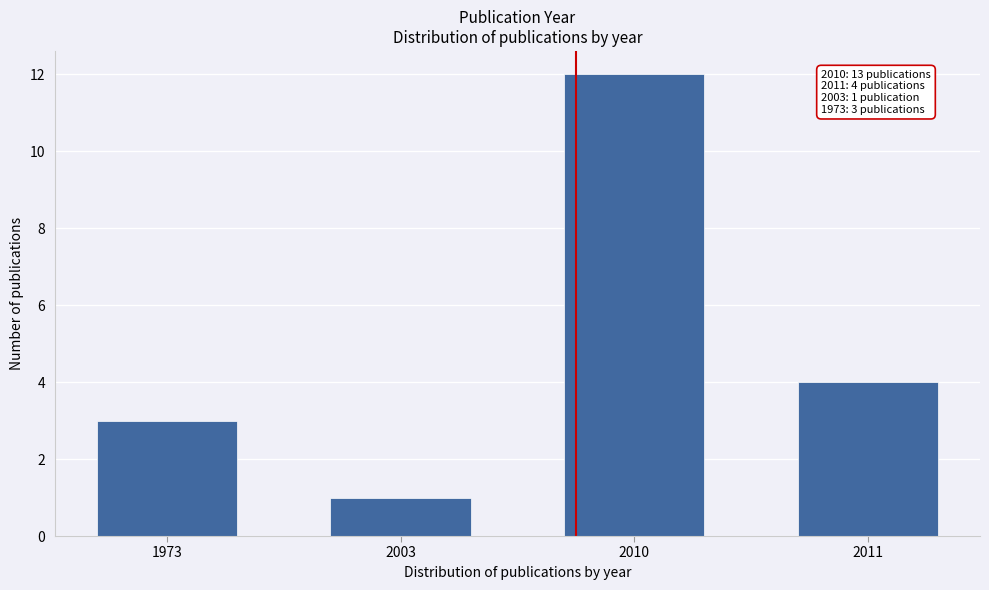

Reading left to right, extract all data points from this chart.

3	1	12	4